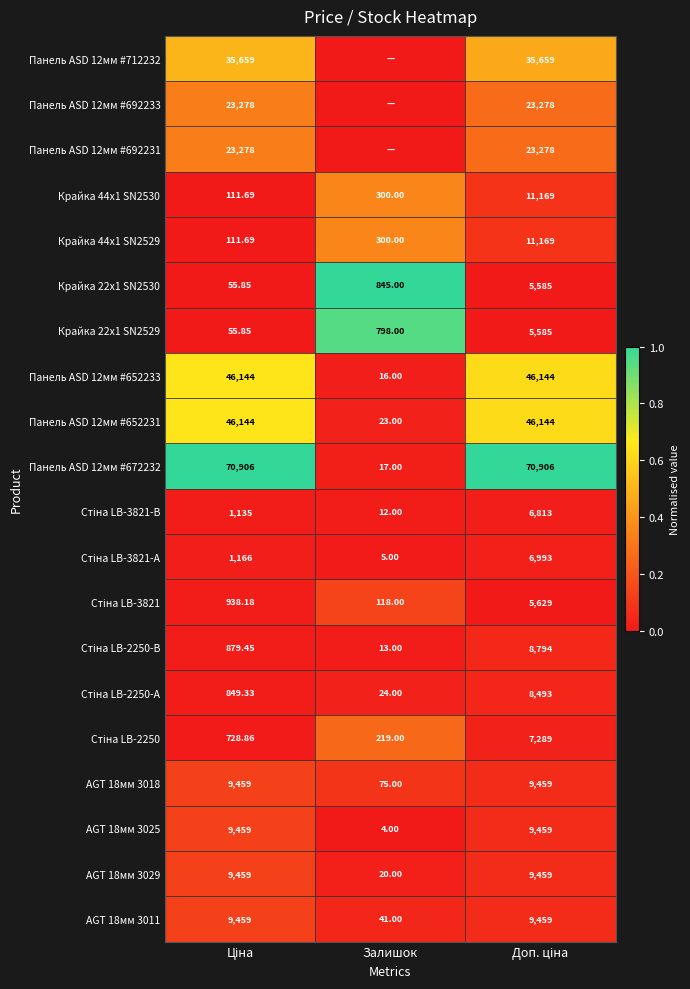

Where is Крайка 44x1 SN2529 nearest to the value 5640?

Залишок